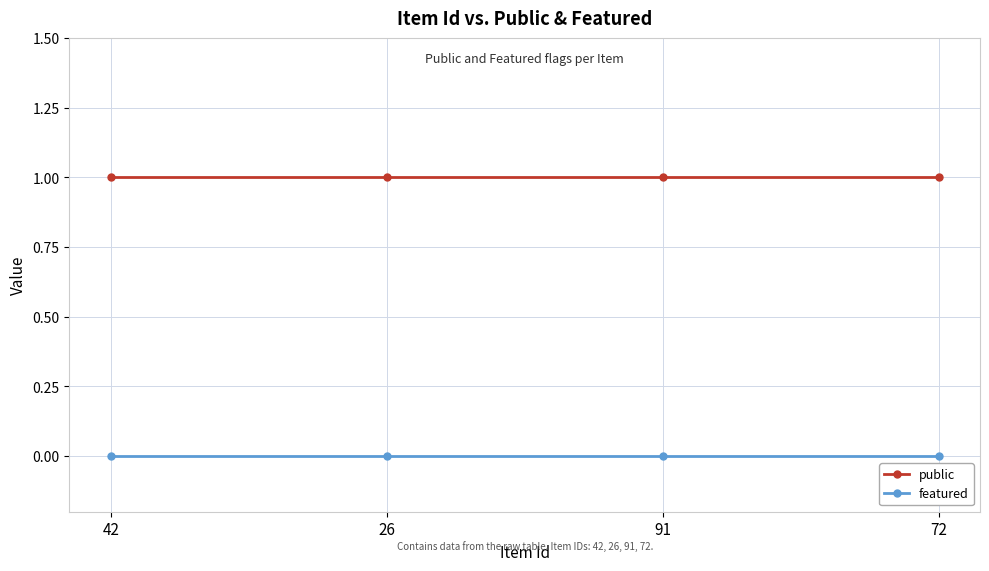

True or false: public has more than 2 interior local peaks.

False